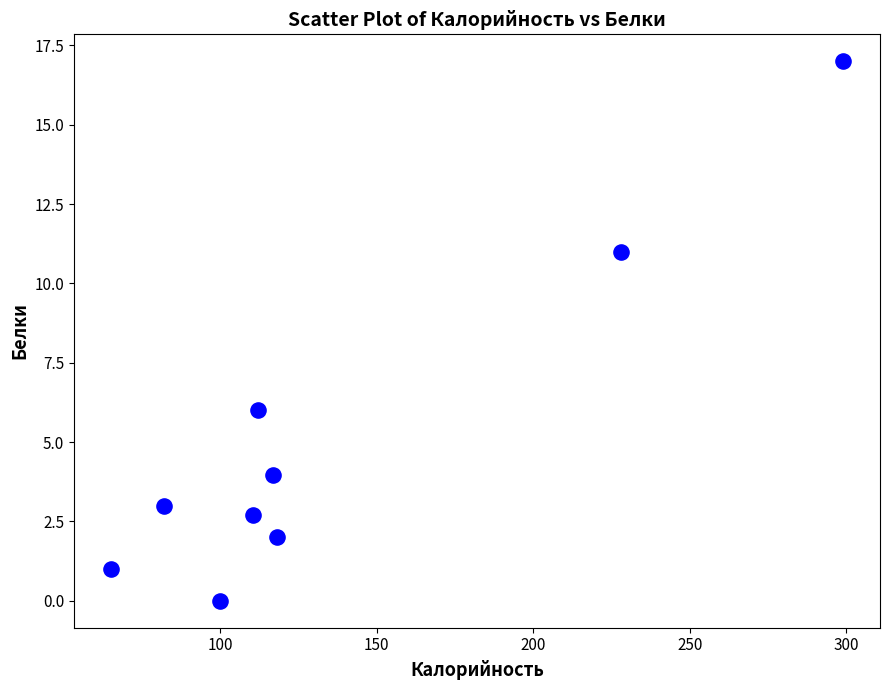

What is the range of X values (max minus min)?

234.0